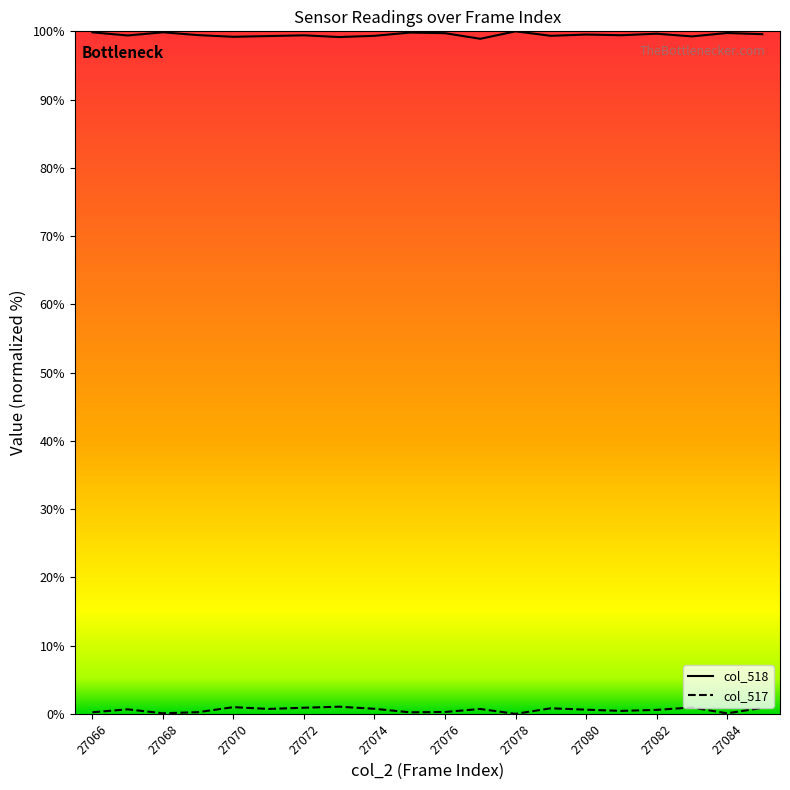

True or false: col_518 and col_517 cross at least once.

False